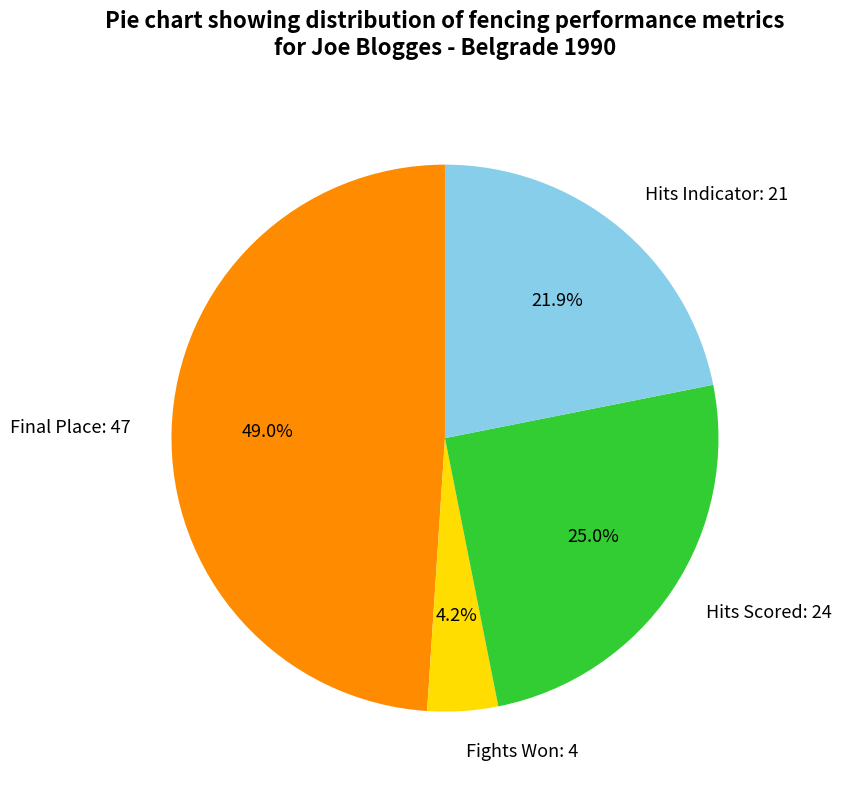

Rank the categories by value from lowest to highest.

Fights Won: 4, Hits Indicator: 21, Hits Scored: 24, Final Place: 47